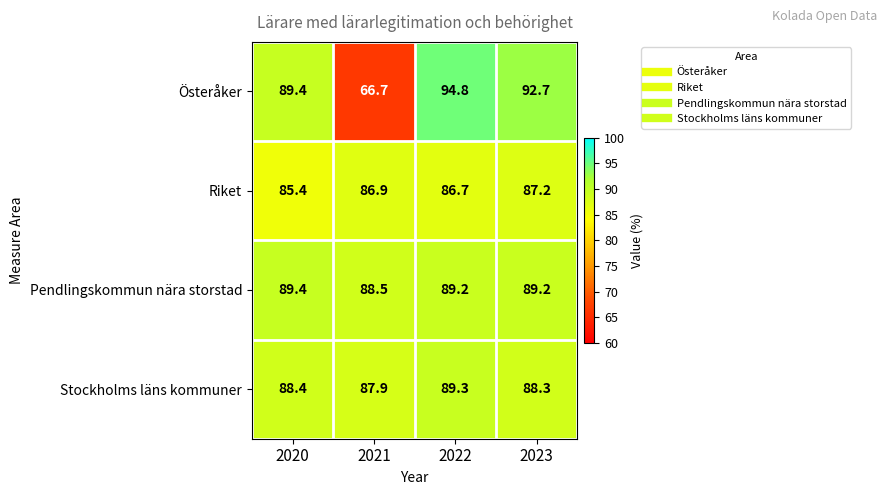

Reading left to right, list all the values displayed in this chart.

Österåker: 89.4	66.7	94.8	92.7
Riket: 85.4	86.9	86.7	87.2
Pendlingskommun nära storstad: 89.4	88.5	89.2	89.2
Stockholms läns kommuner: 88.4	87.9	89.3	88.3